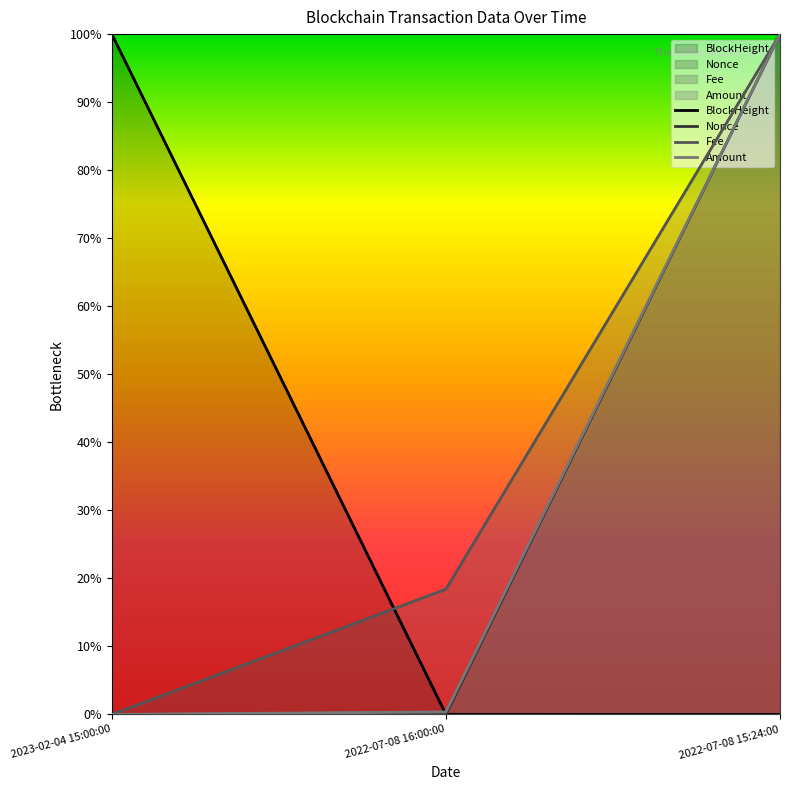

Is the value of BlockHeight at 2022-07-08 15:24:00 greater than the value of Nonce at 2022-07-08 15:24:00?

No